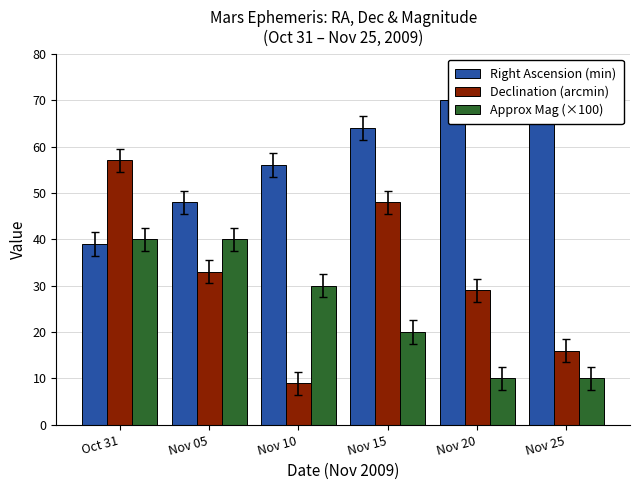

How many bars are there in each group?

3